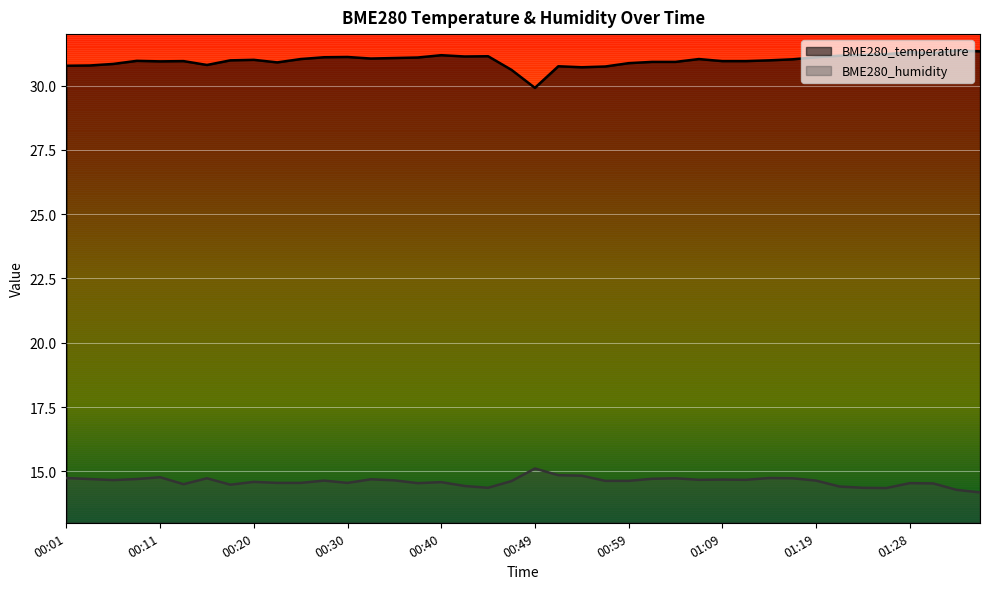

What is the difference between the BME280_humidity values at 01:23 and 01:19?

0.3